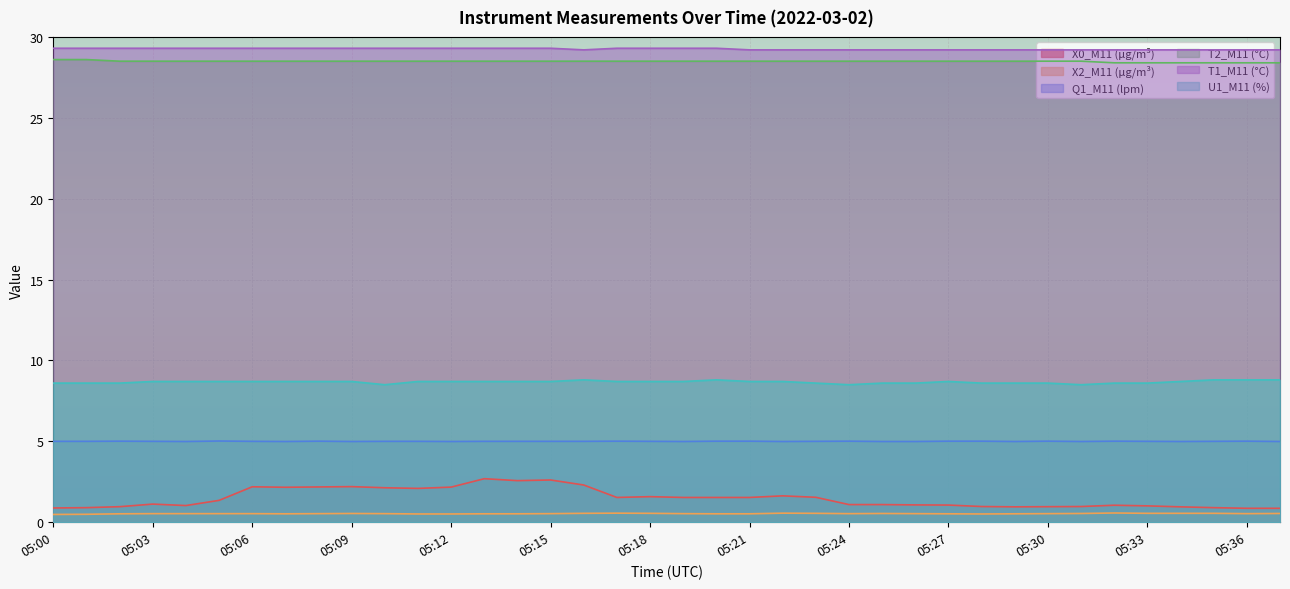

Rank the categories by T1_M11 (°C) value from lowest to highest.

05:16, 05:21, 05:22, 05:23, 05:24, 05:25, 05:26, 05:27, 05:28, 05:29, 05:30, 05:31, 05:32, 05:33, 05:34, 05:35, 05:36, 05:37, 05:00, 05:01, 05:02, 05:03, 05:04, 05:05, 05:06, 05:07, 05:08, 05:09, 05:10, 05:11, 05:12, 05:13, 05:14, 05:15, 05:17, 05:18, 05:19, 05:20